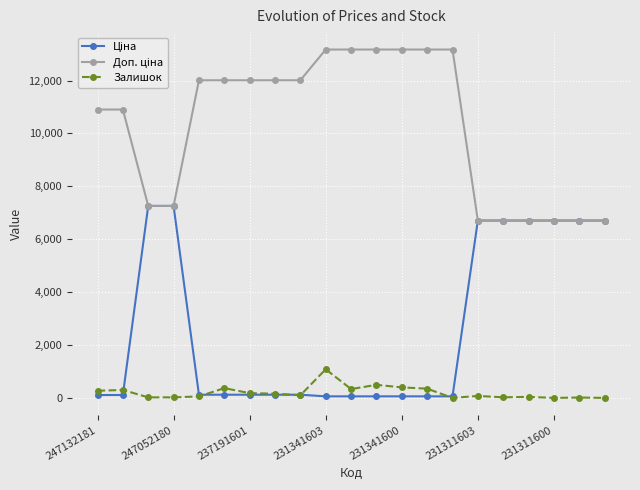

What is the maximum value for Залишок?

1082.0